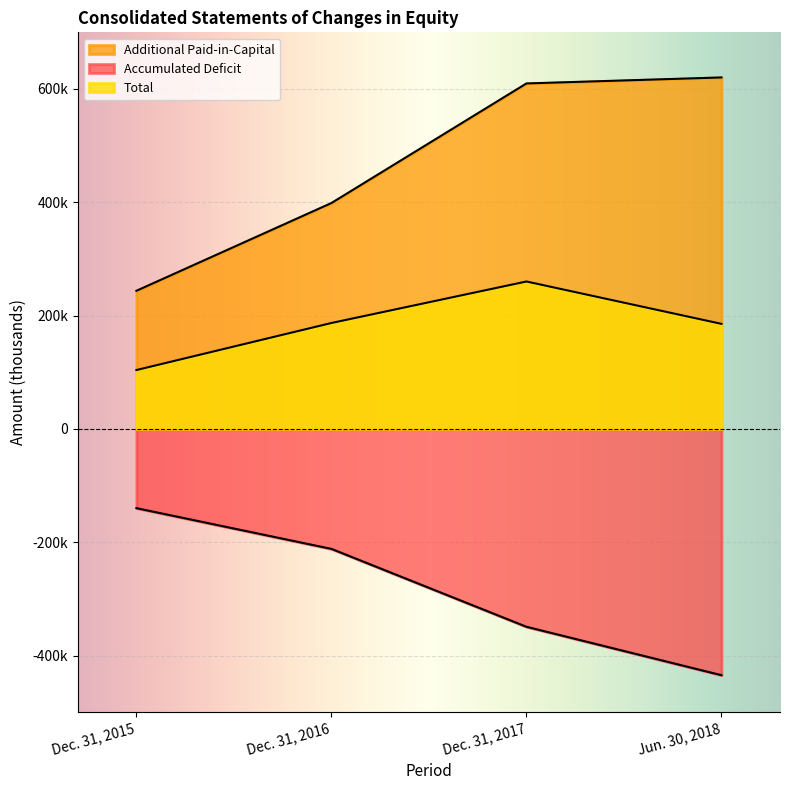

Between Dec. 31, 2015 and Dec. 31, 2016, which is larger?

Dec. 31, 2016